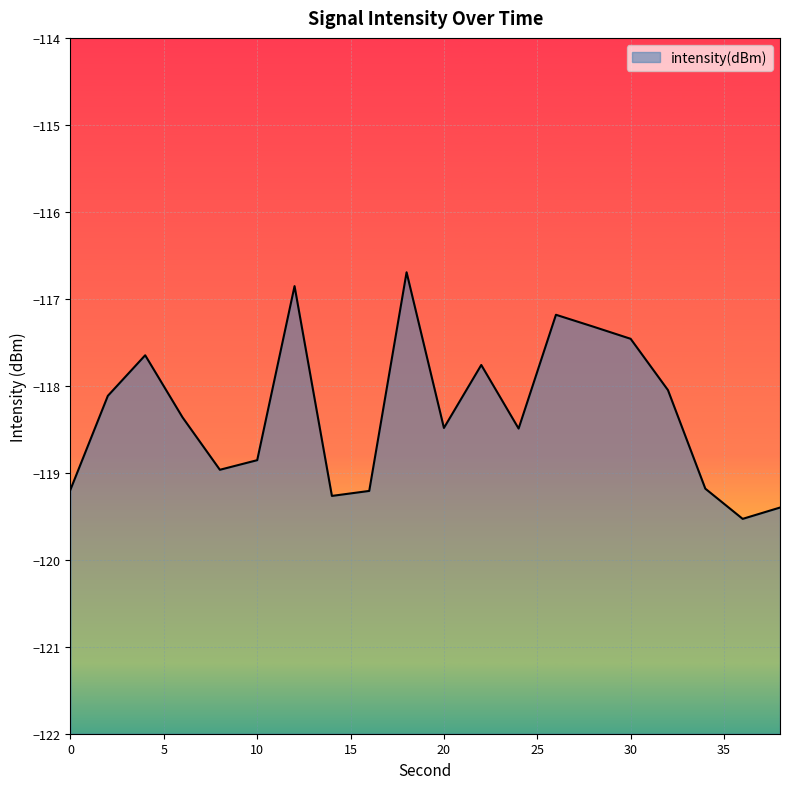

How many interior local valleys (lower than both neighbors) does the data have?

5